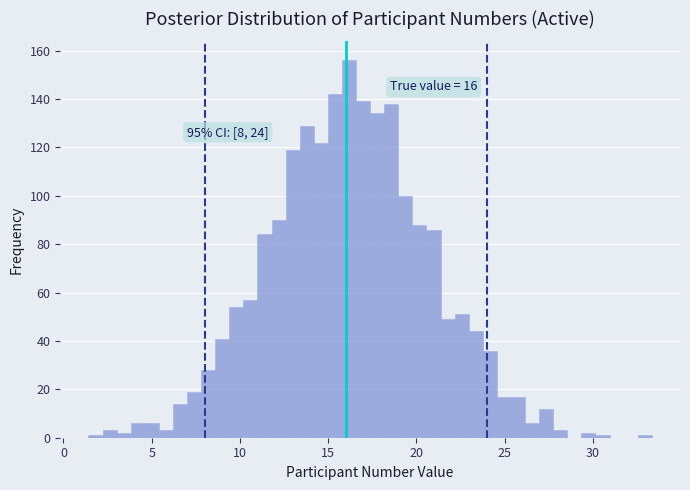

Read against the x-axis, roughly where is the centre of the tallest bar?

16.0